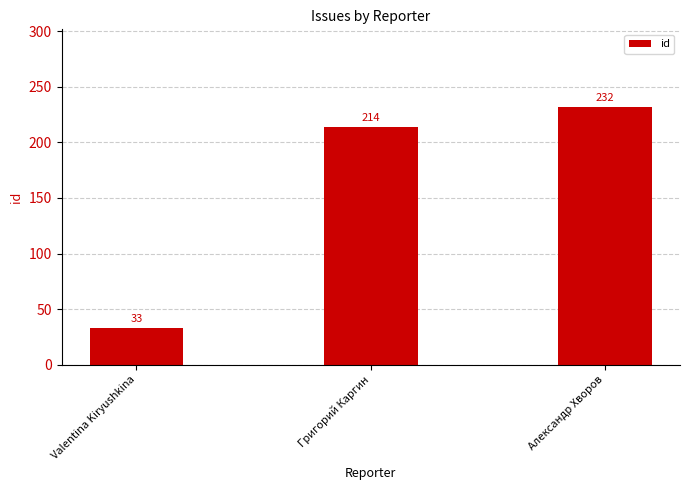

Does the chart contain stacked bars?

No